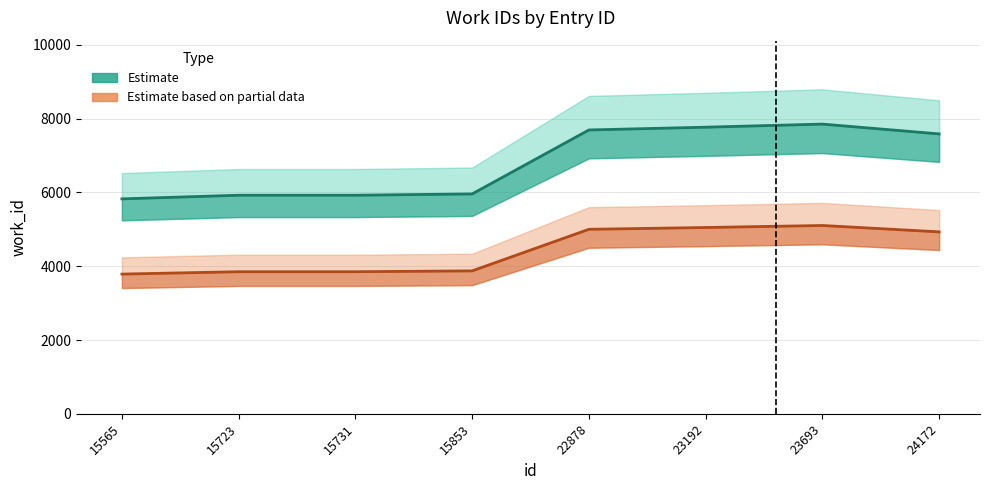

Where is the first local maximum for id?

23693